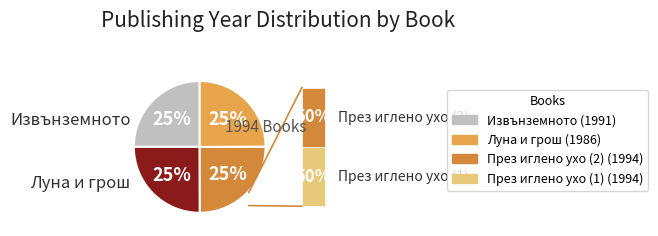

Count the number of slices in the pie.

4